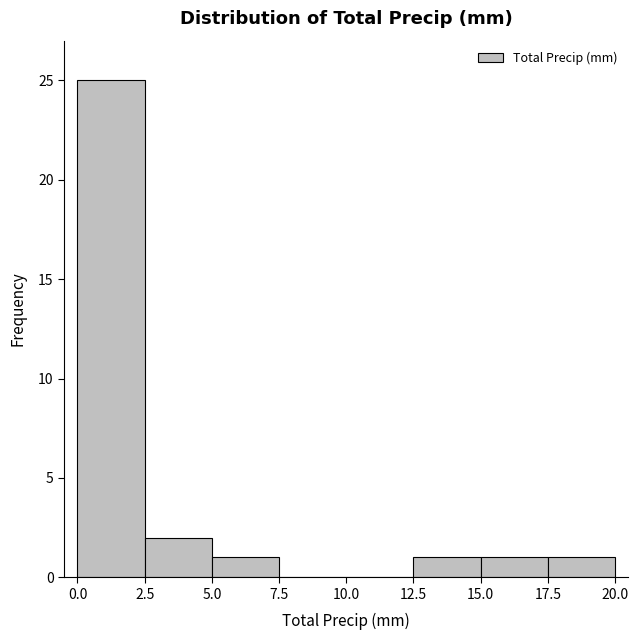

Reading left to right, list every bar in this chart as the range it spans on the x-axis followed by its height. The values are not printed on the chart, so give them approximately, as read against the axis.

0.0 to 2.5: 25
2.5 to 5.0: 2
5.0 to 7.5: 1
7.5 to 10.0: 0
10.0 to 12.5: 0
12.5 to 15.0: 1
15.0 to 17.5: 1
17.5 to 20.0: 1